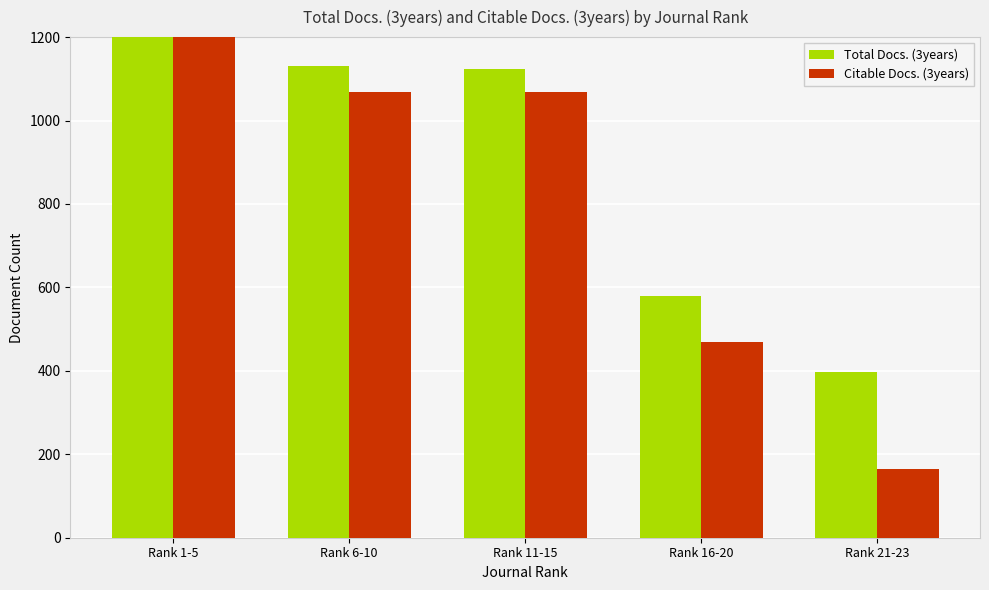

What is the sum of the Total Docs. (3years) values at Rank 6-10 and Rank 11-15?

2254